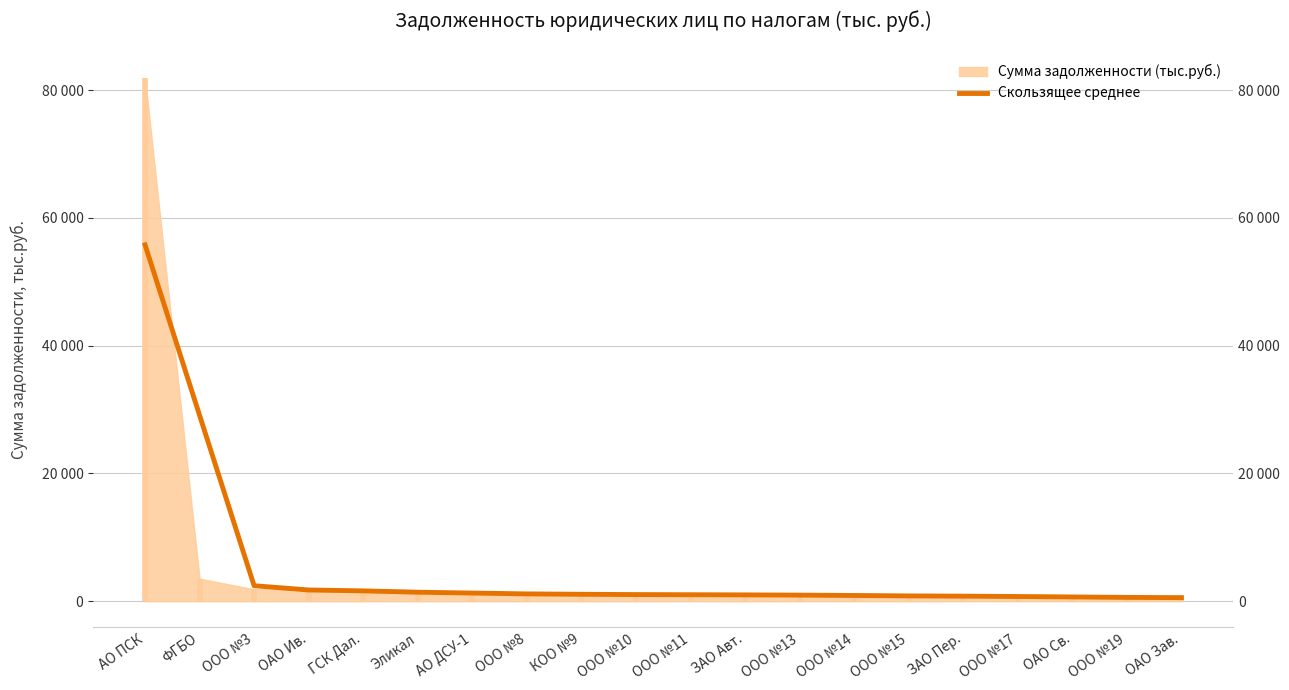

Count the number of categories in the chart.

20